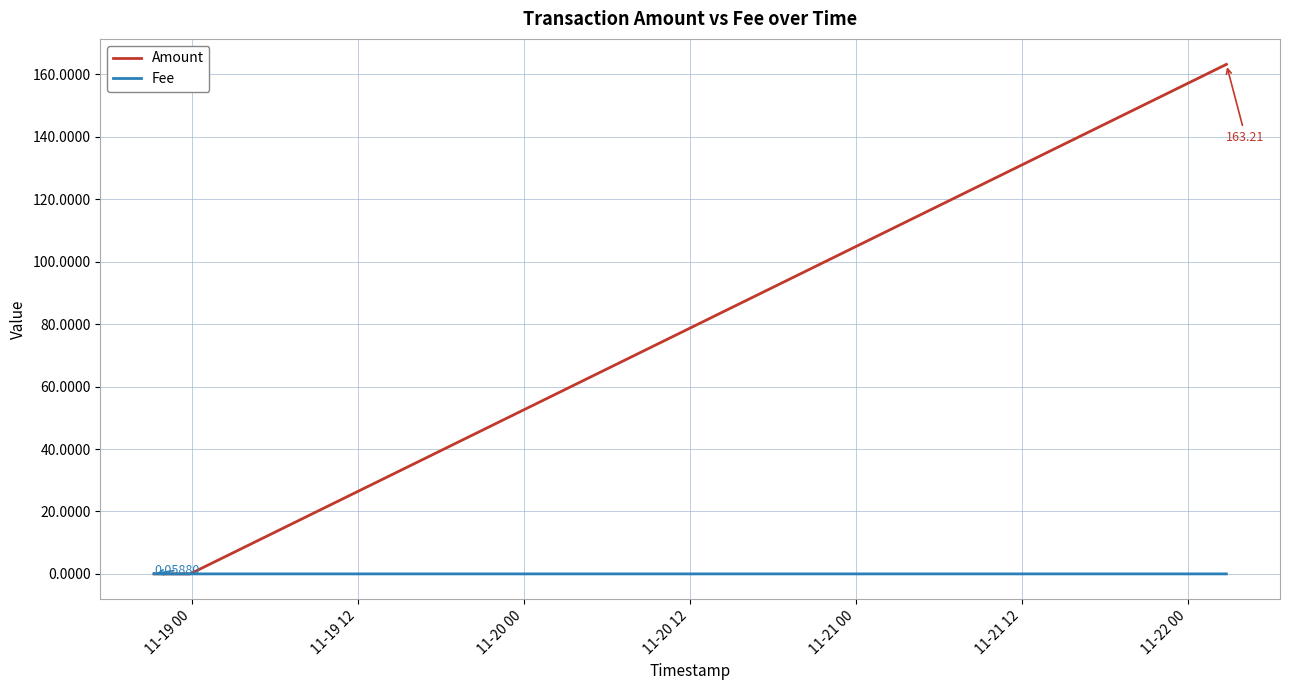

True or false: Amount has more than 0 points higher than both neighbors.

False